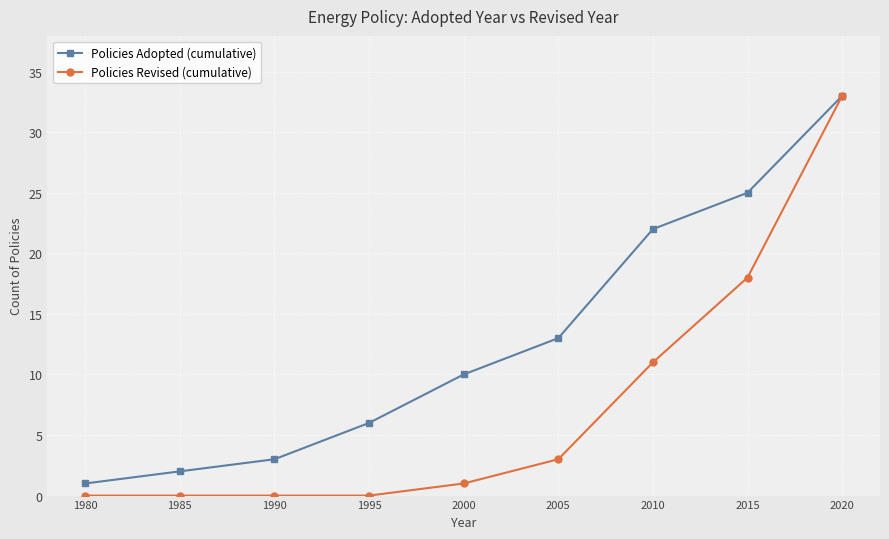

Which series changed the most between 2015 and 2020?

Policies Revised (cumulative)